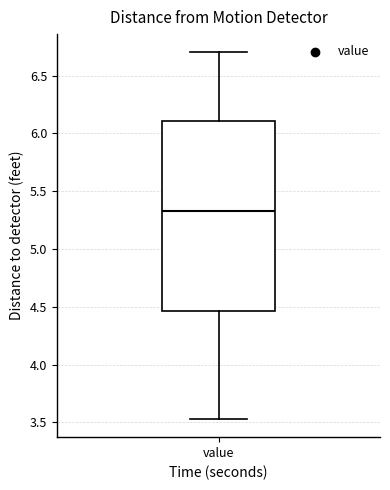

Where is the lower edge of the box for value on the y-axis? The values are not printed on the chart, so give them approximately, as read against the axis.

4.45